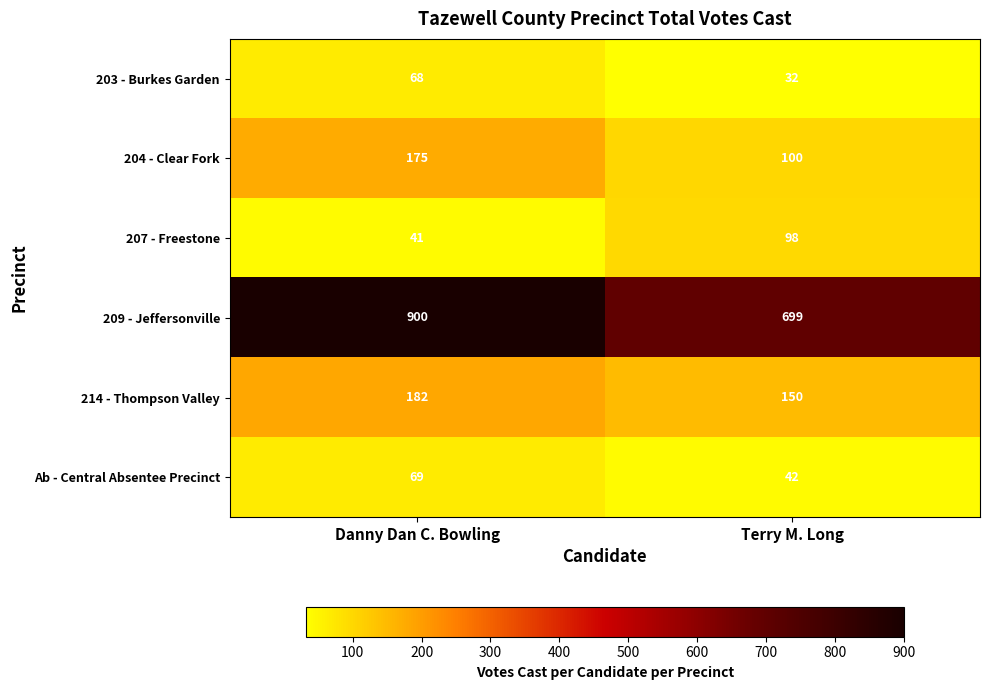

What is the difference between the 204 - Clear Fork values at Terry M. Long and Danny Dan C. Bowling?

75